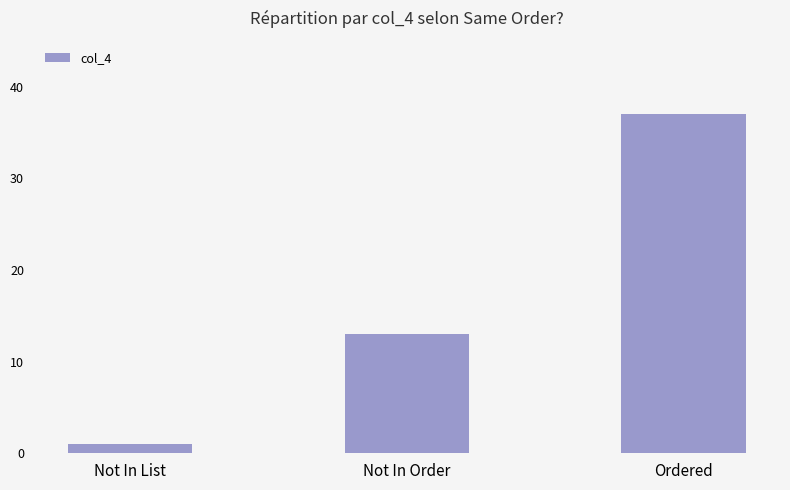

What is the greatest value displayed?

37